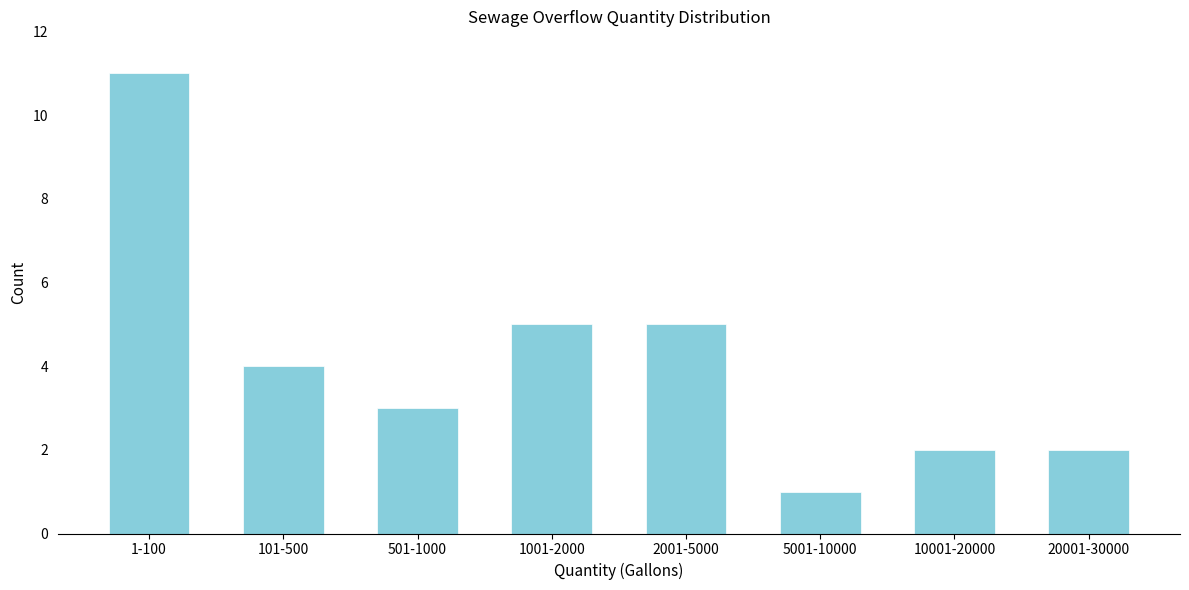

Reading left to right, what are all the values shown in this chart?

11	4	3	5	5	1	2	2